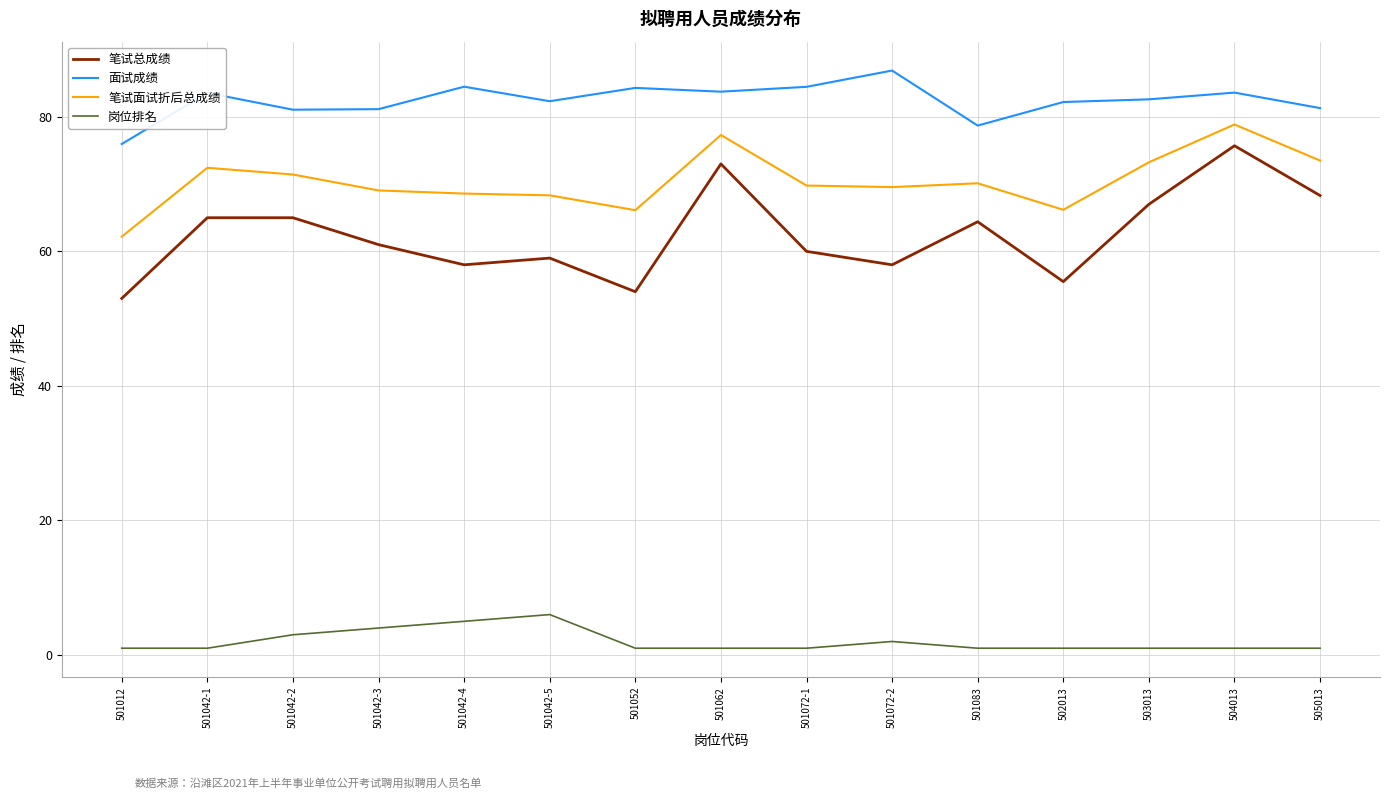

True or false: 笔试面试折后总成绩 and 岗位排名 intersect in this chart.

False